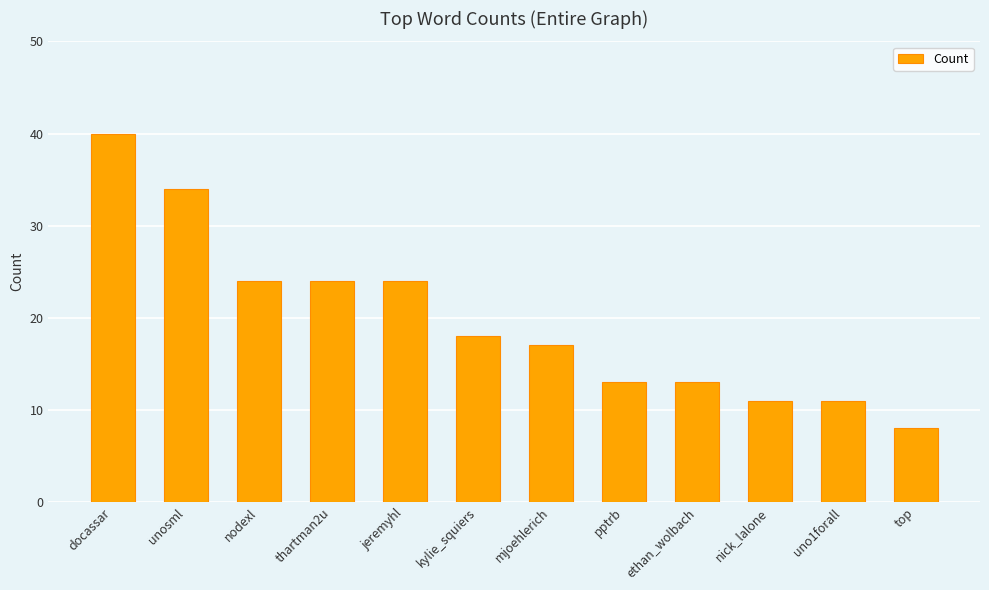

Reading right to left, list all the values displayed in this chart.

8	11	11	13	13	17	18	24	24	24	34	40